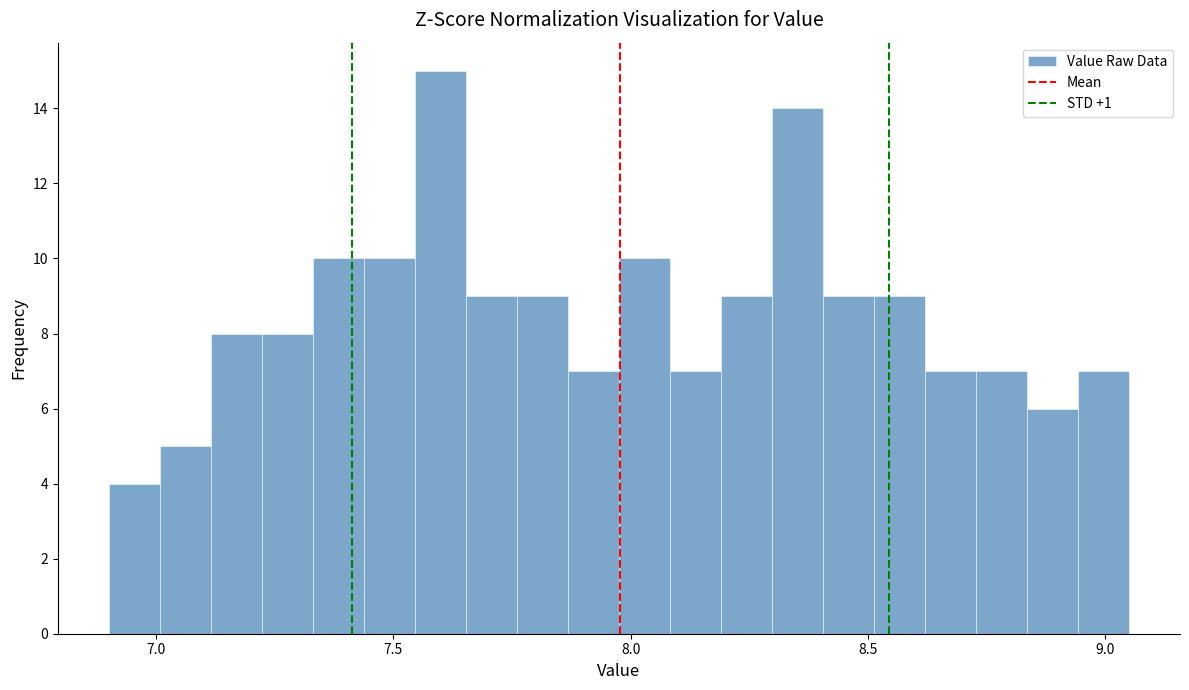

Read against the x-axis, roughly where is the centre of the tallest bar?

7.60